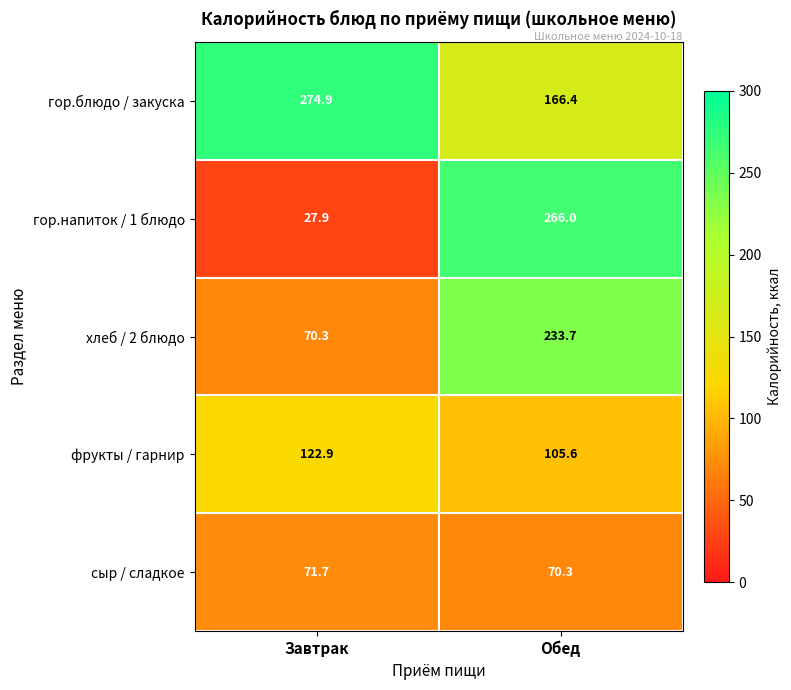

Reading right to left, list all the values displayed in this chart.

гор.блюдо / закуска: 166.4	274.9
гор.напиток / 1 блюдо: 266.0	27.9
хлеб / 2 блюдо: 233.7	70.3
фрукты / гарнир: 105.6	122.9
сыр / сладкое: 70.3	71.7